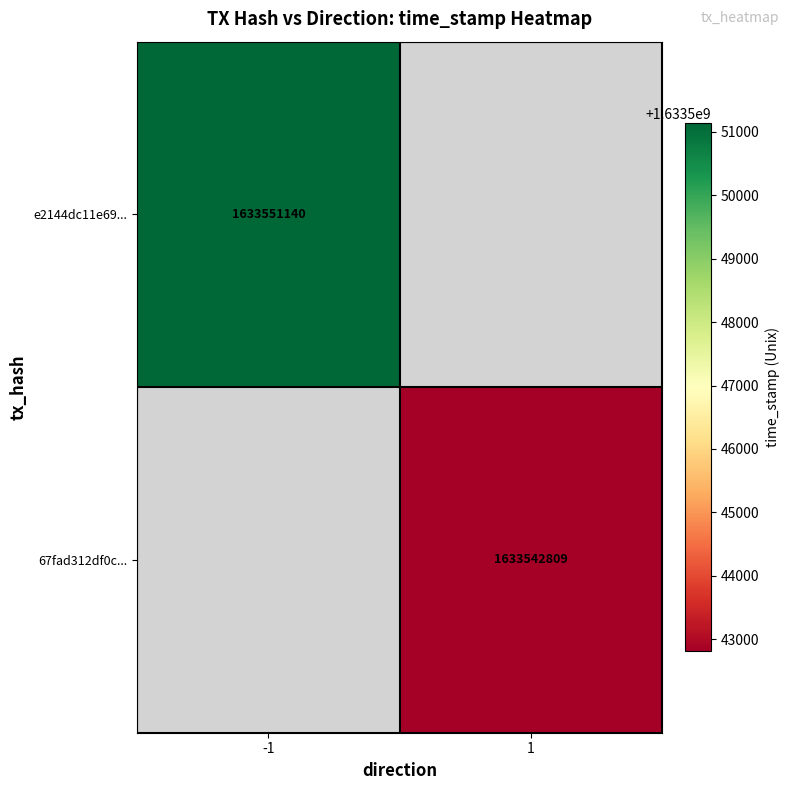

What is the minimum value shown in the chart?

1633542809.0